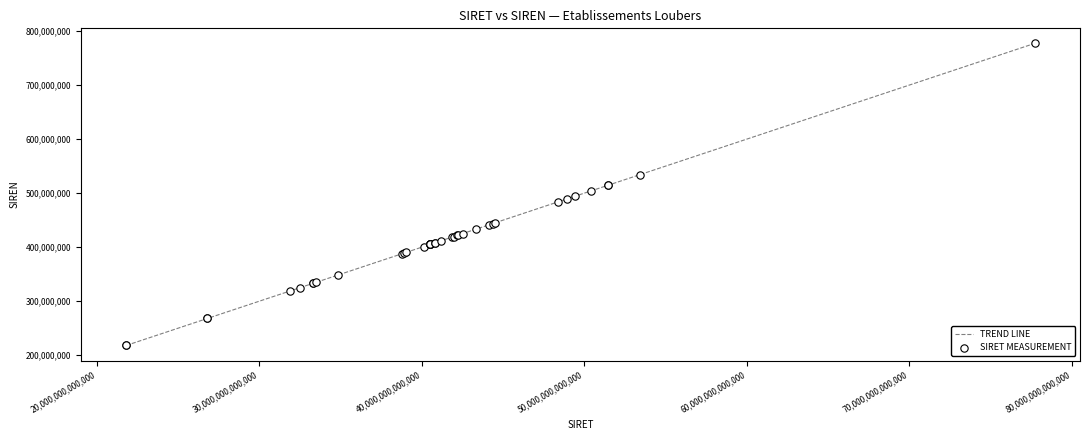

What is the maximum value shown in the chart?

777236571